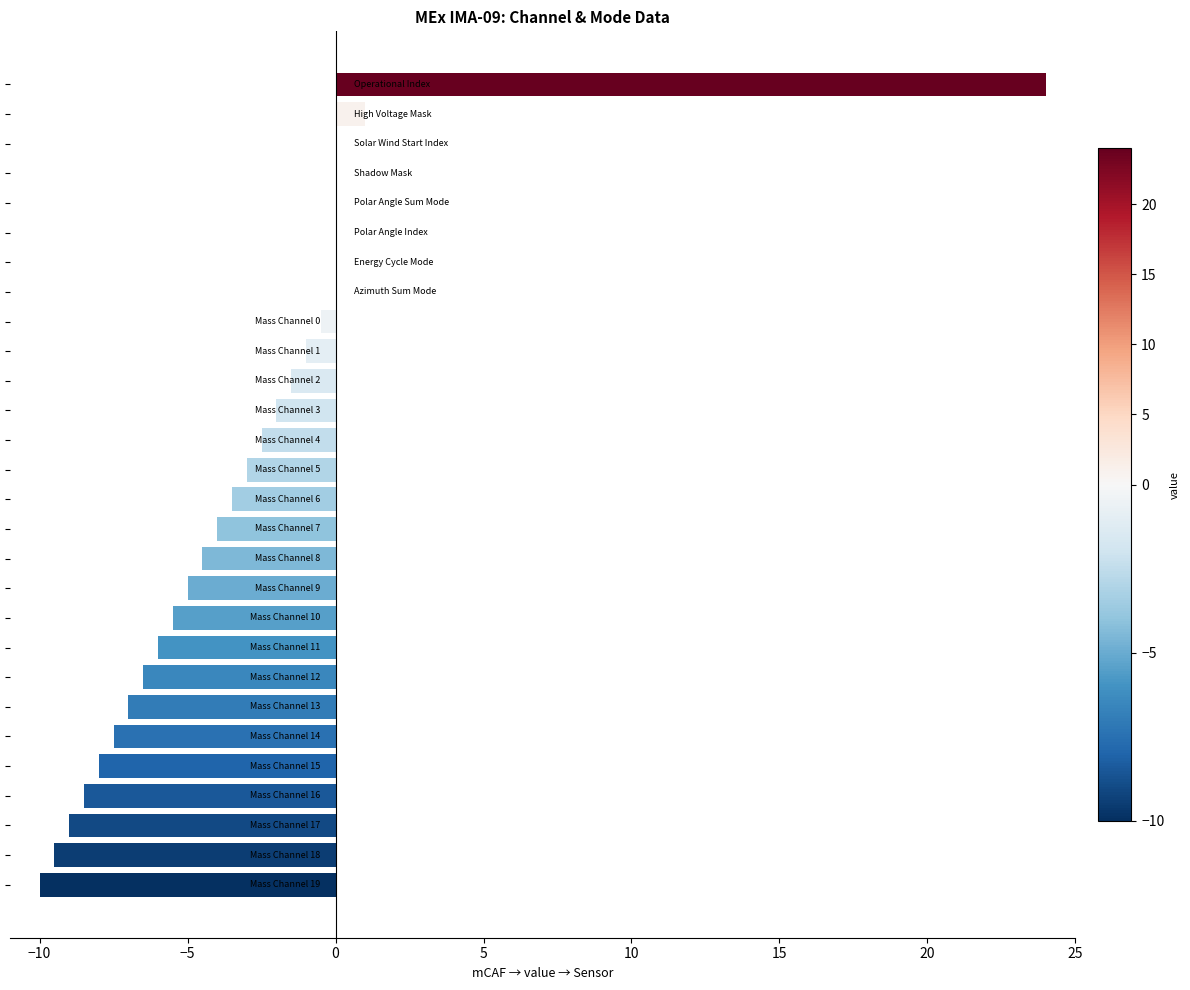

What is the sum of all values?

-80.0